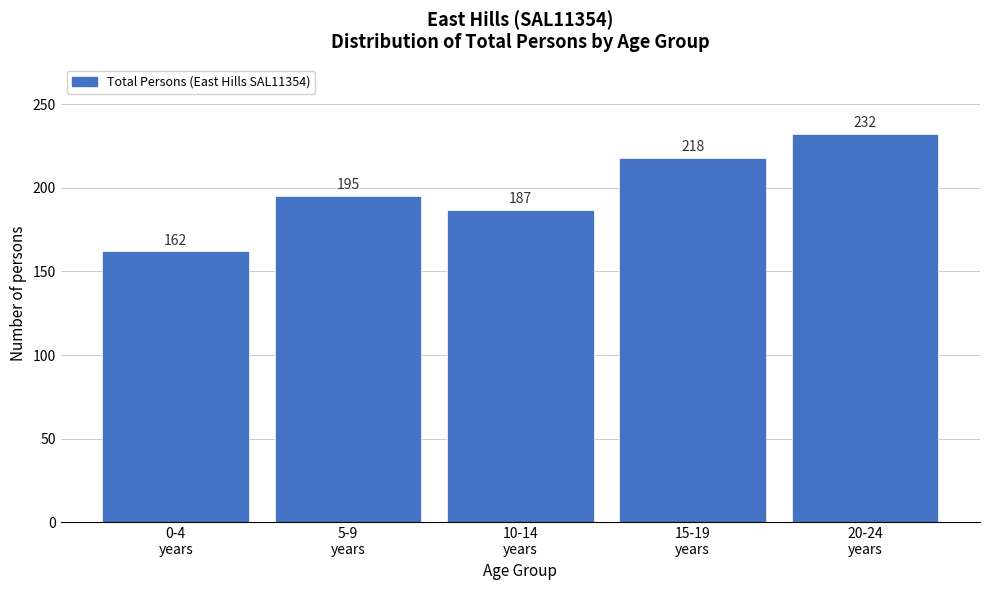

Reading left to right, extract all data points from this chart.

162	195	187	218	232